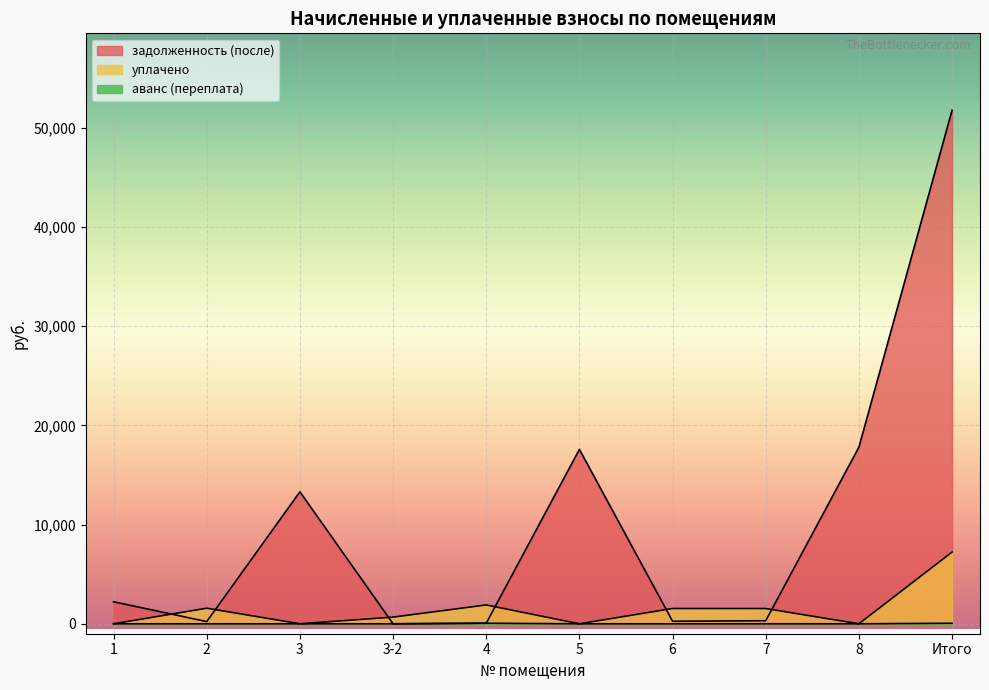

Reading left to right, list all the values displayed in this chart.

уплачено: 0.0	1572.0	0.0	674.2	1899.8	0.0	1542.3	1539.7	0.0	7227.9
аванс (переплата): 0.0	0.0	0.0	0.0	54.9	0.0	0.0	0.4	0.0	55.3
задолженность (после): 2220.4	221.8	13300.0	0.0	59.9	17573.7	257.1	307.6	17794.7	51735.1